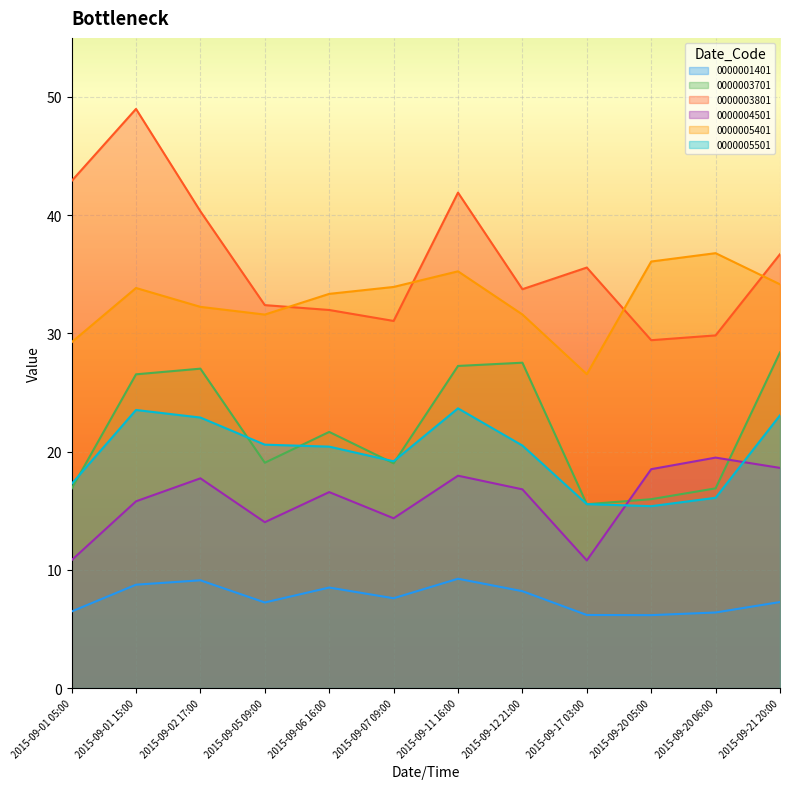

At 2015-09-01 05:00, list the series in order from largest to smallest.

0000003801, 0000005401, 0000005501, 0000003701, 0000004501, 0000001401